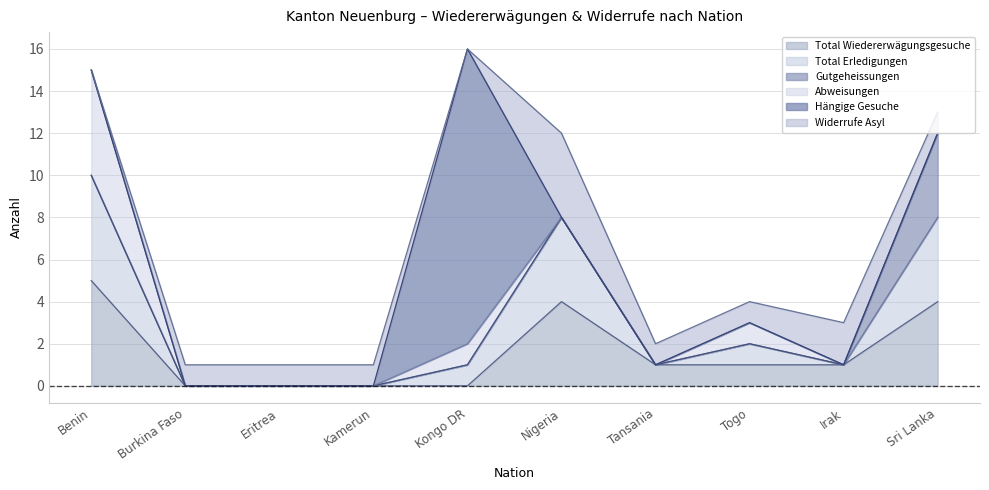

True or false: Gutgeheissungen has more than 0 interior local peaks.

False